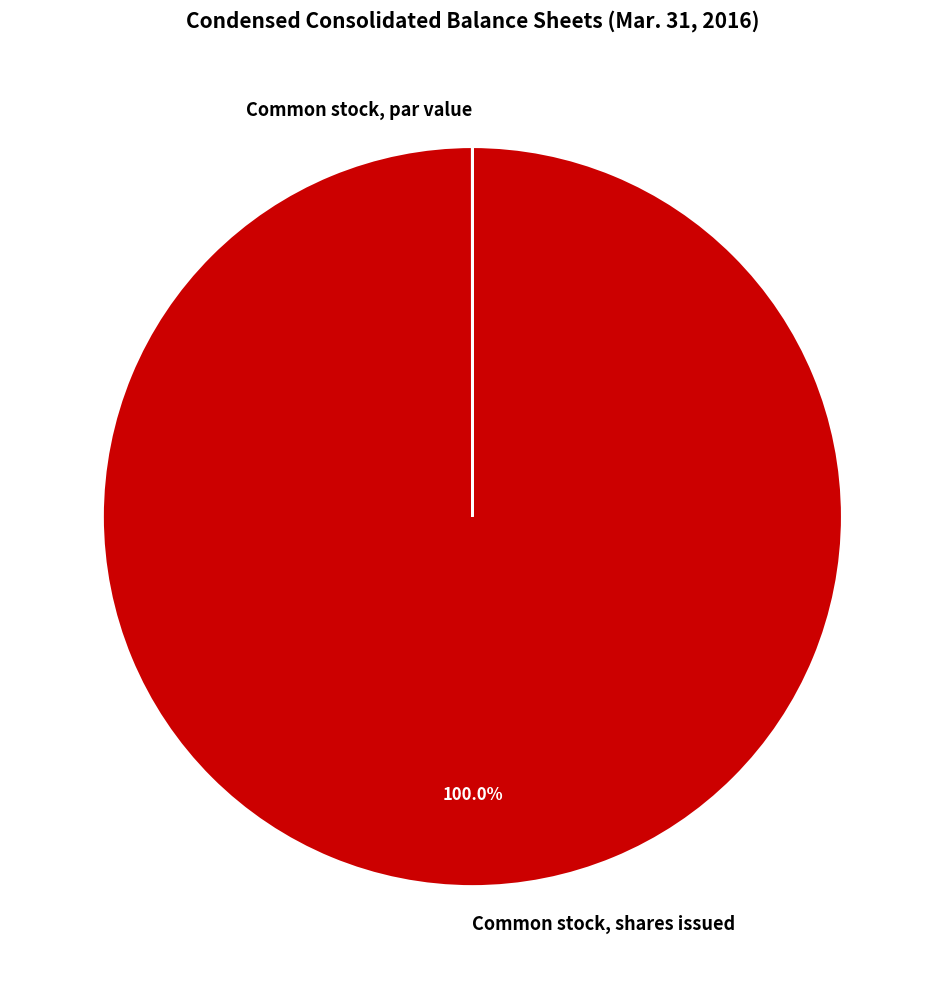

Which category has the biggest portion of the pie?

Common stock, shares issued